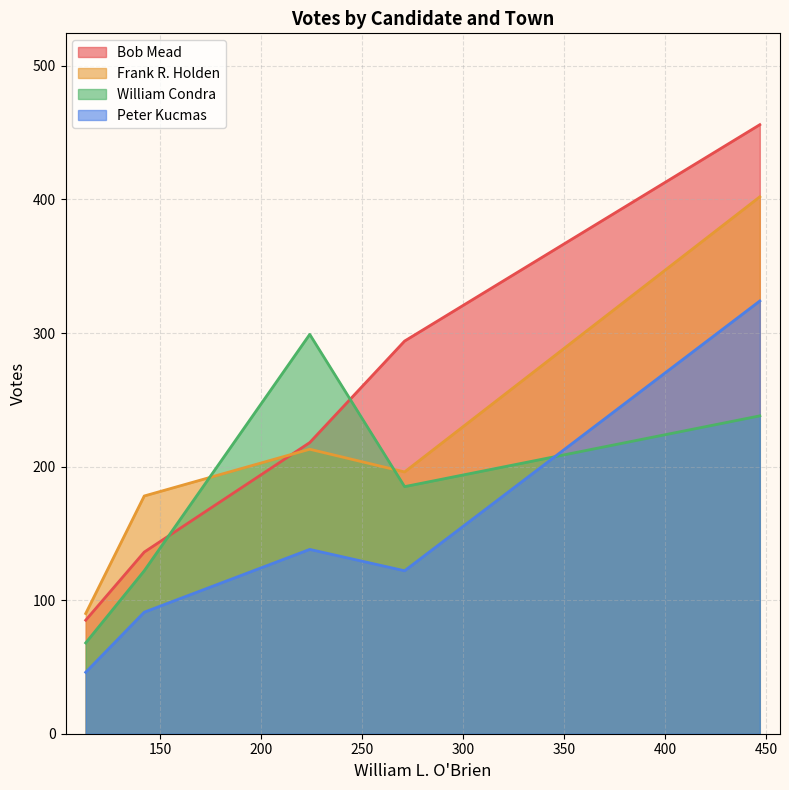

Between Temple and Wilton, which series saw the biggest shift?

William Condra